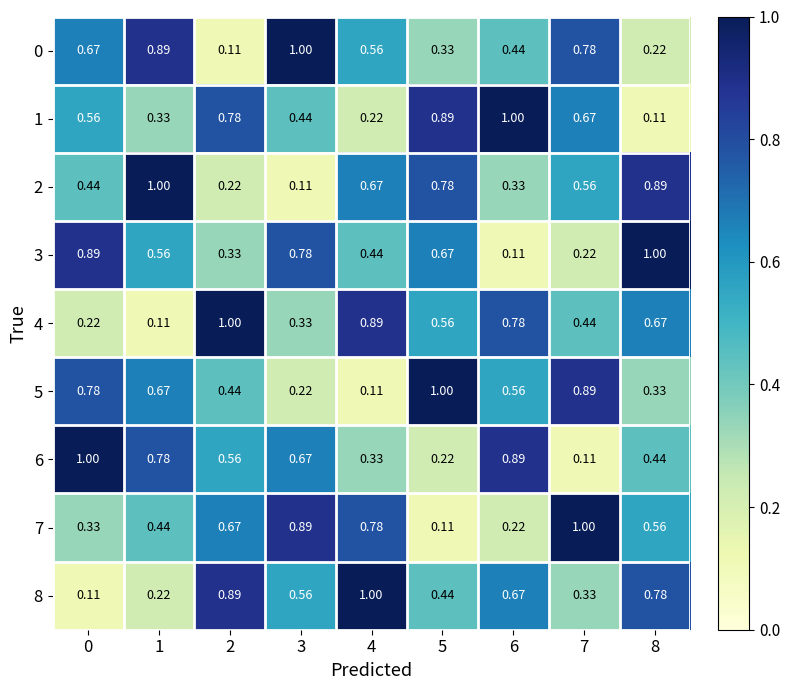

Is the value of 7 at 4 greater than the value of 0 at 8?

Yes